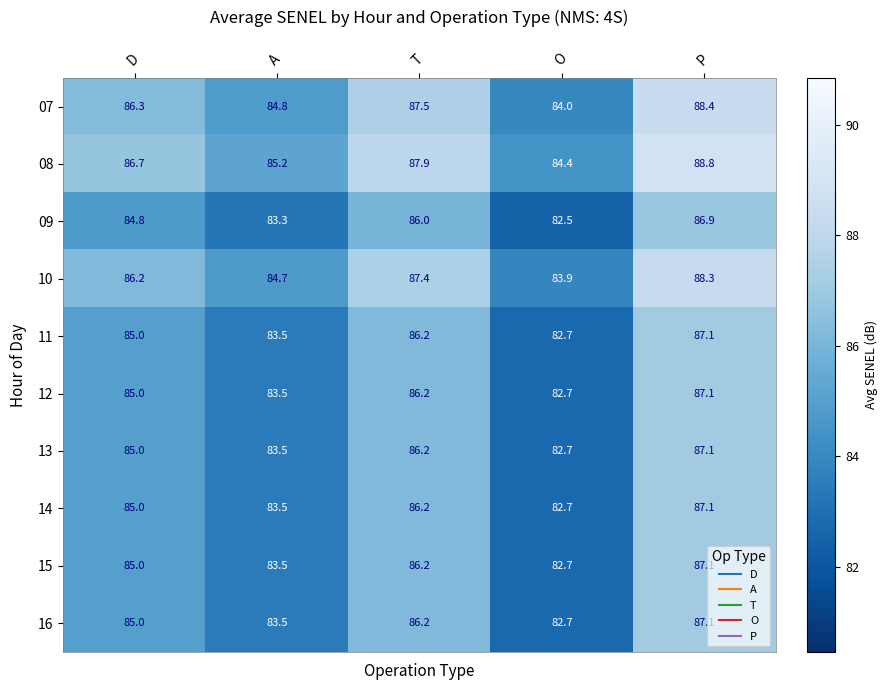

What is the difference between the highest and lowest values at T?

1.9